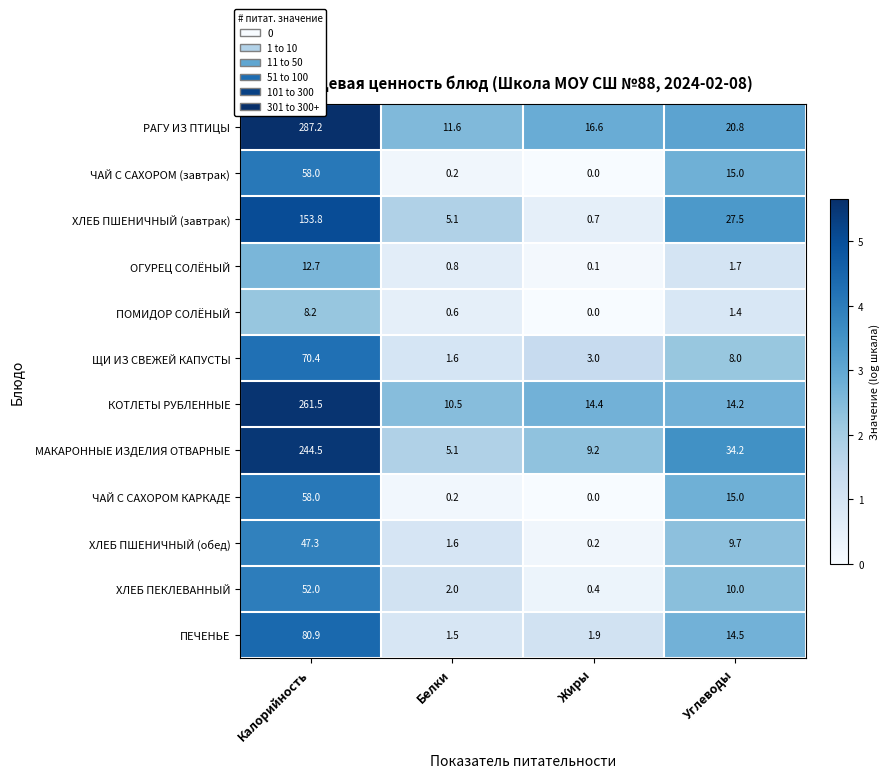

Where does the ЧАЙ С САХОРОМ КАРКАДЕ series first go above 15?

Калорийность